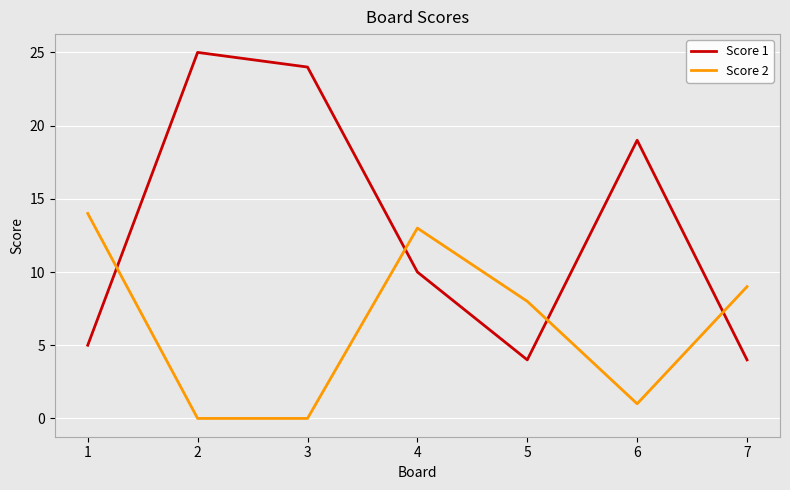

At which category does Score 1 reach its first local valley?

5